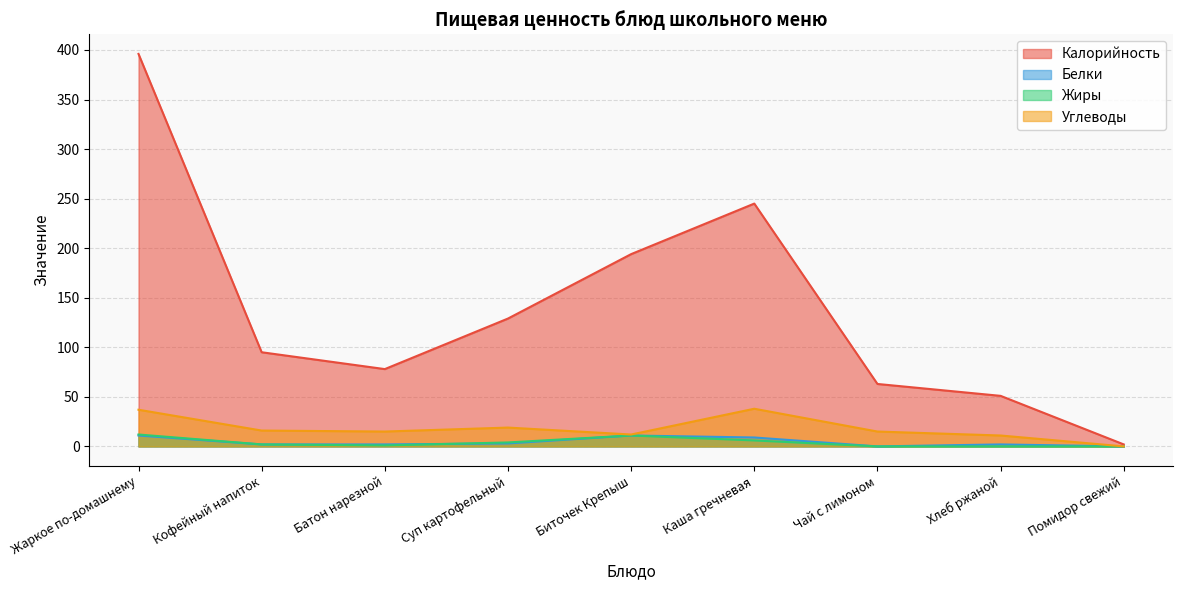

Is it true that Калорийность equals 2 at Помидор свежий?

True